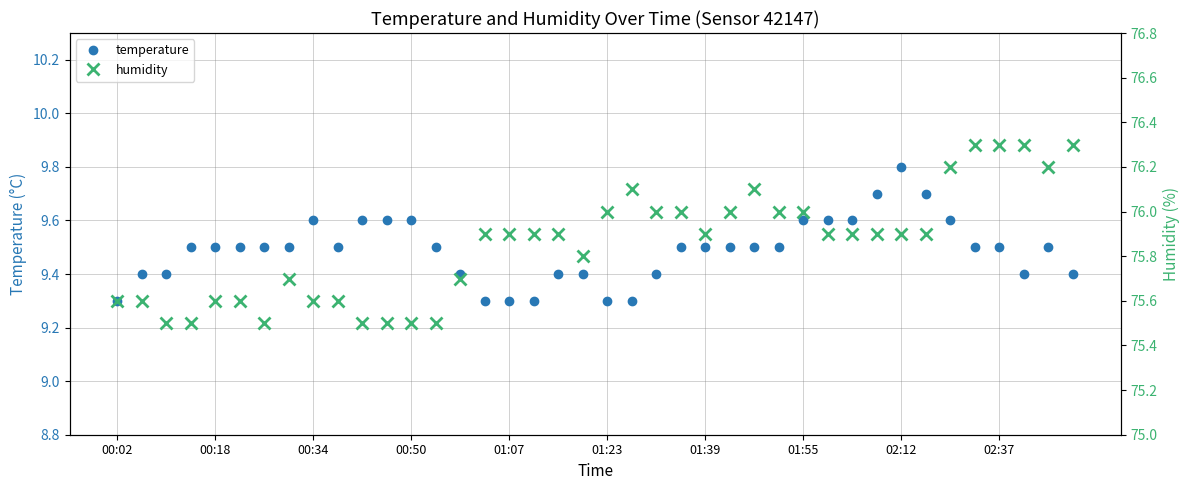

True or false: temperature has more than 2 interior local peaks.

True